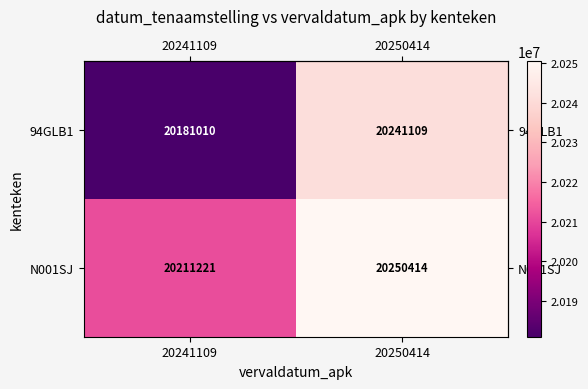

At which category is the sum across all series the highest?

20250414